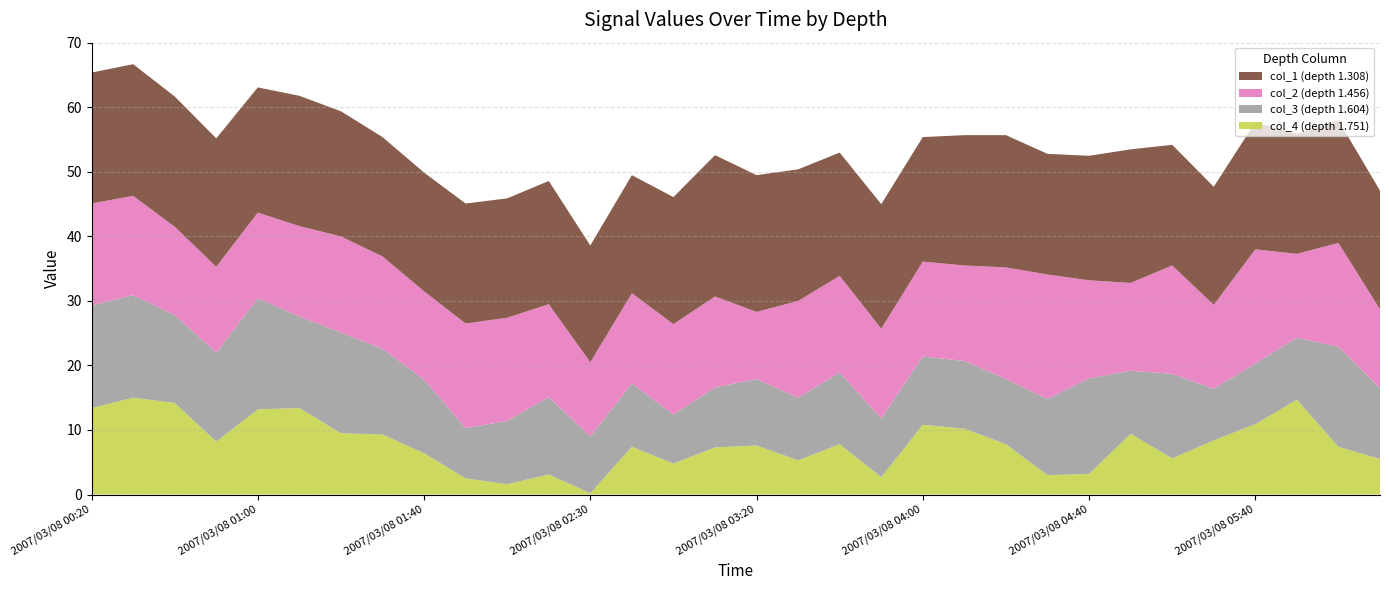

Reading left to right, transcribe all the data shown in this chart.

col_1: 2007/03/08 00:20=20.3	2007/03/08 00:30=20.4	2007/03/08 00:40=20.2	2007/03/08 00:50=19.9	2007/03/08 01:00=19.4	2007/03/08 01:10=20.2	2007/03/08 01:20=19.4	2007/03/08 01:30=18.5	2007/03/08 01:40=18.4	2007/03/08 02:00=18.6	2007/03/08 02:10=18.5	2007/03/08 02:20=19.1	2007/03/08 02:30=18.1	2007/03/08 02:40=18.3	2007/03/08 03:00=19.7	2007/03/08 03:10=21.9	2007/03/08 03:20=21.2	2007/03/08 03:30=20.4	2007/03/08 03:40=19.1	2007/03/08 03:50=19.3	2007/03/08 04:00=19.3	2007/03/08 04:10=20.2	2007/03/08 04:20=20.5	2007/03/08 04:30=18.7	2007/03/08 04:40=19.3	2007/03/08 04:50=20.7	2007/03/08 05:10=18.7	2007/03/08 05:20=18.3	2007/03/08 05:40=19.7	2007/03/08 05:50=18.6	2007/03/08 06:10=19.0	2007/03/08 06:20=18.4
col_2: 2007/03/08 00:20=15.8	2007/03/08 00:30=15.4	2007/03/08 00:40=13.7	2007/03/08 00:50=13.3	2007/03/08 01:00=13.3	2007/03/08 01:10=14.0	2007/03/08 01:20=14.9	2007/03/08 01:30=14.3	2007/03/08 01:40=13.7	2007/03/08 02:00=16.2	2007/03/08 02:10=16.0	2007/03/08 02:20=14.4	2007/03/08 02:30=11.5	2007/03/08 02:40=14.0	2007/03/08 03:00=14.0	2007/03/08 03:10=14.1	2007/03/08 03:20=10.4	2007/03/08 03:30=15.0	2007/03/08 03:40=15.0	2007/03/08 03:50=13.9	2007/03/08 04:00=14.7	2007/03/08 04:10=14.8	2007/03/08 04:20=17.3	2007/03/08 04:30=19.3	2007/03/08 04:40=15.2	2007/03/08 04:50=13.6	2007/03/08 05:10=16.8	2007/03/08 05:20=13.0	2007/03/08 05:40=17.7	2007/03/08 05:50=13.0	2007/03/08 06:10=16.1	2007/03/08 06:20=12.2
col_3: 2007/03/08 00:20=15.9	2007/03/08 00:30=15.9	2007/03/08 00:40=13.6	2007/03/08 00:50=13.8	2007/03/08 01:00=17.2	2007/03/08 01:10=14.2	2007/03/08 01:20=15.6	2007/03/08 01:30=13.3	2007/03/08 01:40=11.4	2007/03/08 02:00=7.8	2007/03/08 02:10=9.8	2007/03/08 02:20=12.0	2007/03/08 02:30=8.8	2007/03/08 02:40=9.8	2007/03/08 03:00=7.6	2007/03/08 03:10=9.3	2007/03/08 03:20=10.3	2007/03/08 03:30=9.7	2007/03/08 03:40=11.1	2007/03/08 03:50=9.1	2007/03/08 04:00=10.6	2007/03/08 04:10=10.5	2007/03/08 04:20=10.1	2007/03/08 04:30=11.8	2007/03/08 04:40=14.8	2007/03/08 04:50=9.8	2007/03/08 05:10=13.1	2007/03/08 05:20=8.0	2007/03/08 05:40=9.4	2007/03/08 05:50=9.6	2007/03/08 06:10=15.5	2007/03/08 06:20=11.0
col_4: 2007/03/08 00:20=13.4	2007/03/08 00:30=15.0	2007/03/08 00:40=14.2	2007/03/08 00:50=8.2	2007/03/08 01:00=13.2	2007/03/08 01:10=13.4	2007/03/08 01:20=9.5	2007/03/08 01:30=9.3	2007/03/08 01:40=6.4	2007/03/08 02:00=2.5	2007/03/08 02:10=1.6	2007/03/08 02:20=3.1	2007/03/08 02:30=0.2	2007/03/08 02:40=7.4	2007/03/08 03:00=4.8	2007/03/08 03:10=7.3	2007/03/08 03:20=7.6	2007/03/08 03:30=5.3	2007/03/08 03:40=7.8	2007/03/08 03:50=2.7	2007/03/08 04:00=10.8	2007/03/08 04:10=10.2	2007/03/08 04:20=7.8	2007/03/08 04:30=3.0	2007/03/08 04:40=3.2	2007/03/08 04:50=9.4	2007/03/08 05:10=5.6	2007/03/08 05:20=8.4	2007/03/08 05:40=10.9	2007/03/08 05:50=14.7	2007/03/08 06:10=7.4	2007/03/08 06:20=5.5